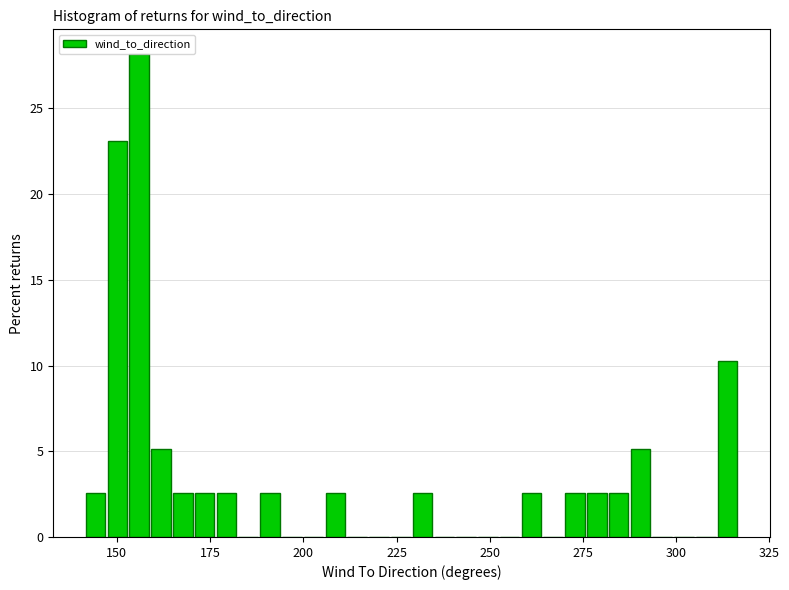

Read against the x-axis, roughly where is the centre of the tallest bar?

155